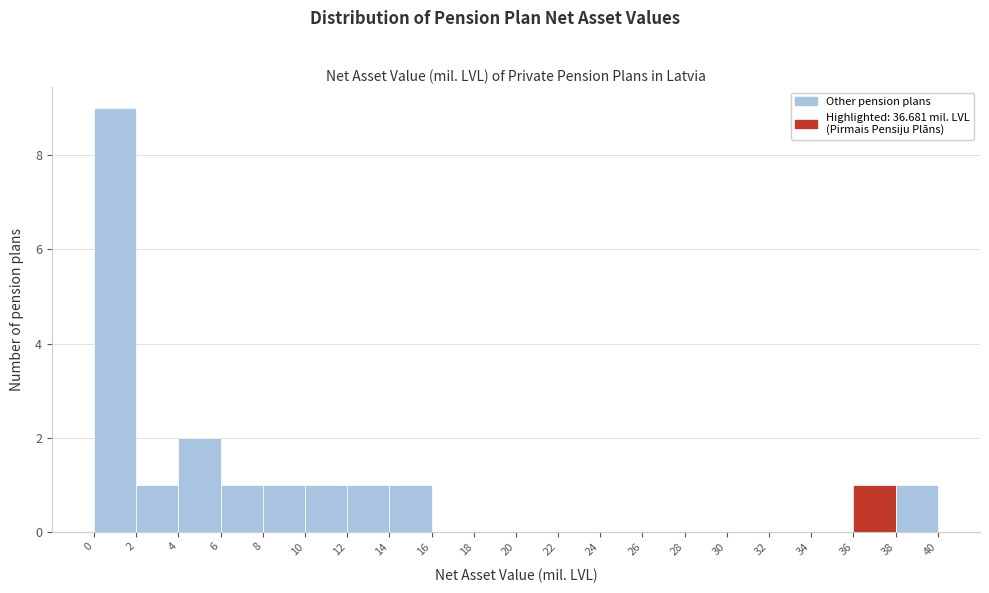

Reading left to right, transcribe this chart: for each bar, give the range it covers on the x-axis and its height. The values are not printed on the chart, so give them approximately, as read against the axis.

0 to 2: 9
2 to 4: 1
4 to 6: 2
6 to 8: 1
8 to 10: 1
10 to 12: 1
12 to 14: 1
14 to 16: 1
16 to 18: 0
18 to 20: 0
20 to 22: 0
22 to 24: 0
24 to 26: 0
26 to 28: 0
28 to 30: 0
30 to 32: 0
32 to 34: 0
34 to 36: 0
36 to 38: 1
38 to 40: 1